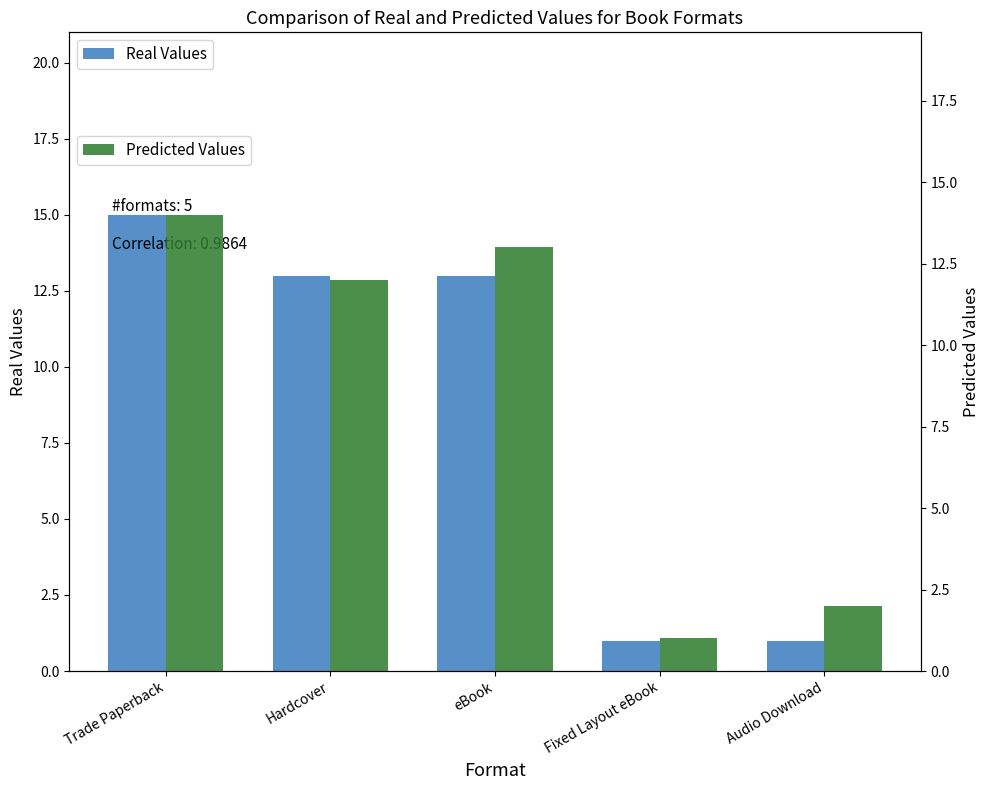

Which category has the highest value in the Predicted Values series?

Trade Paperback